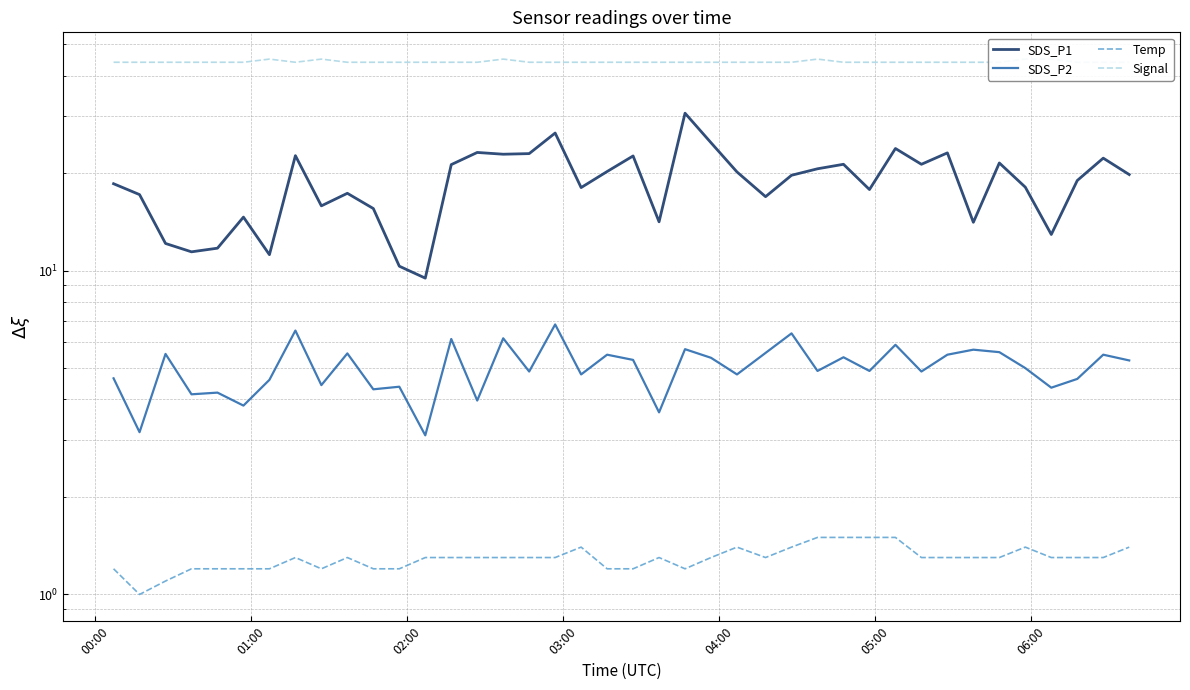

Count the Temp values in the range 1 to 2.

40